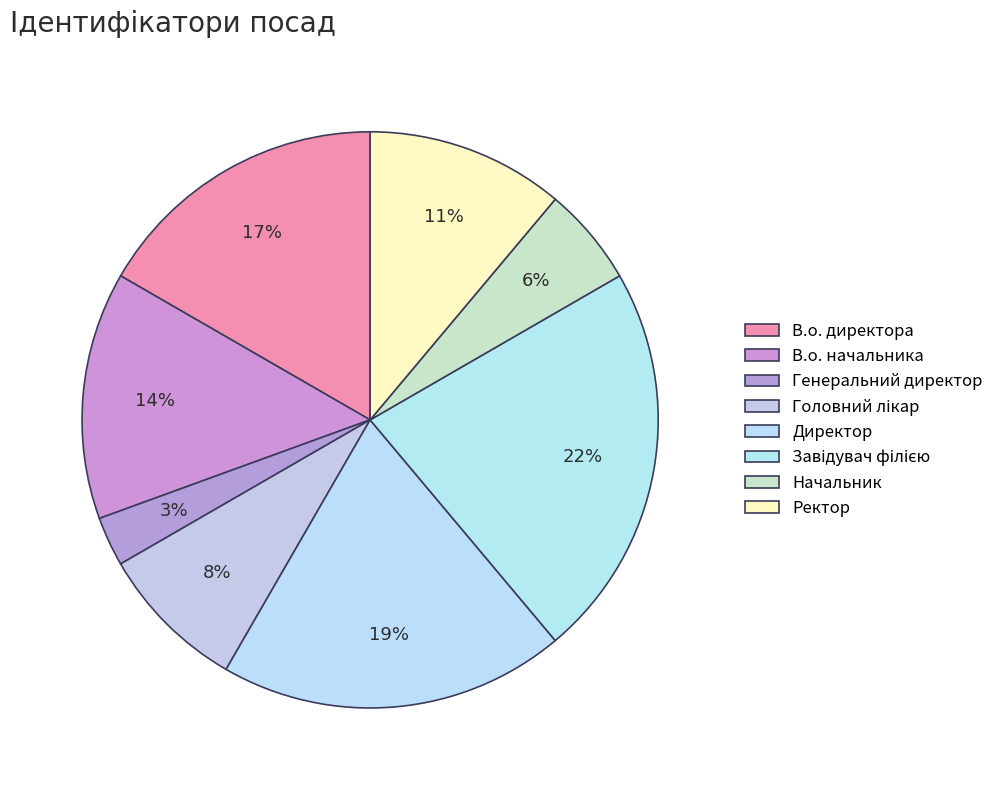

Rank the categories by value from highest to lowest.

Завідувач філією, Директор, В.о. директора, В.о. начальника, Ректор, Головний лікар, Начальник, Генеральний директор